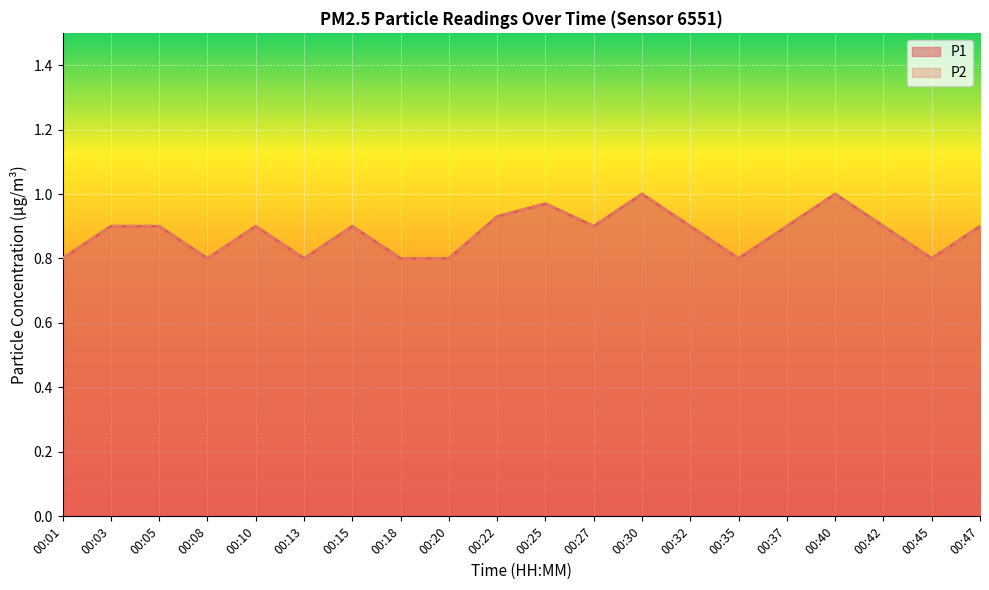

What is the average value of the P1 series?

0.9